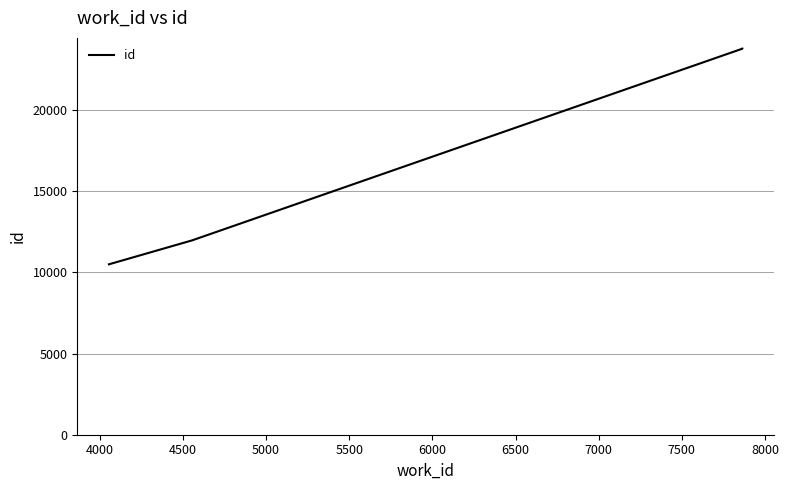

What is the average value?

17506